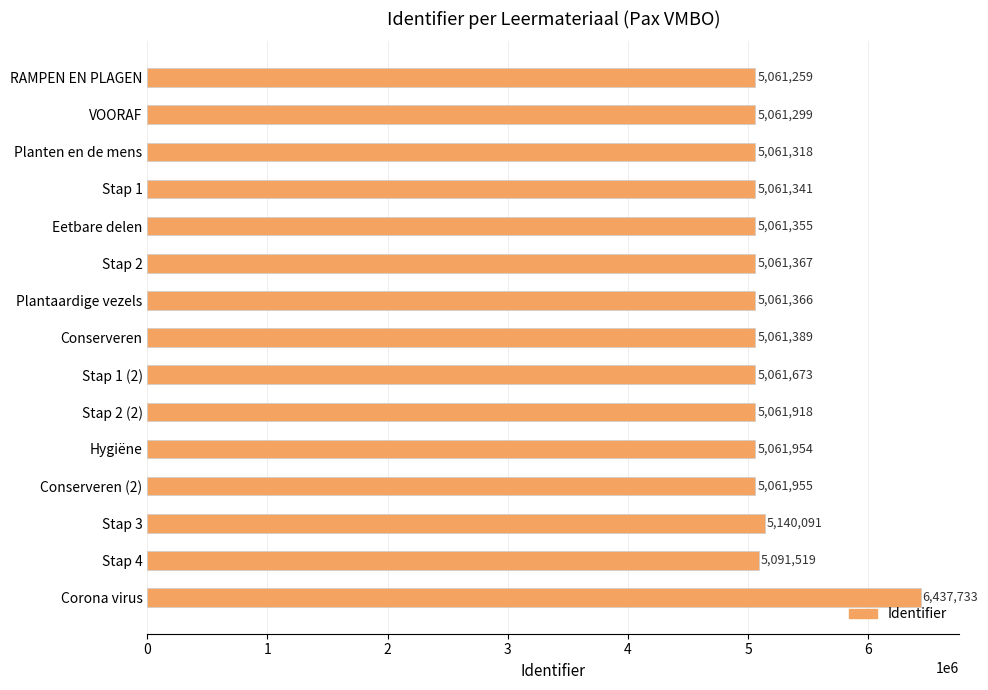

Reading top to bottom, what are all the values shown in this chart?

RAMPEN EN PLAGEN=5061259	VOORAF=5061299	Planten en de mens=5061318	Stap 1=5061341	Eetbare delen=5061355	Stap 2=5061367	Plantaardige vezels=5061366	Conserveren=5061389	Stap 1 (2)=5061673	Stap 2 (2)=5061918	Hygiëne=5061954	Conserveren (2)=5061955	Stap 3=5140091	Stap 4=5091519	Corona virus=6437733